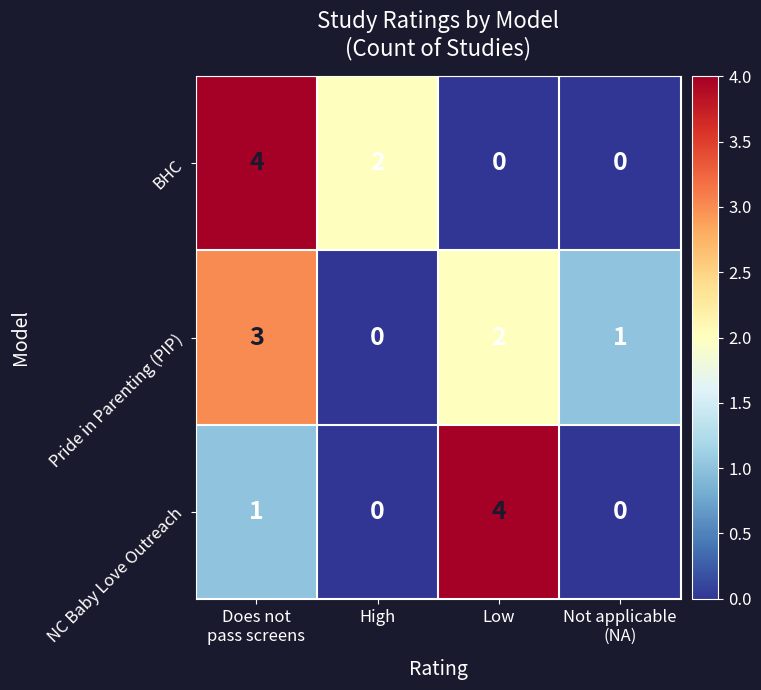

The NC Baby Love Outreach series shows 0 at High. True or false?

True